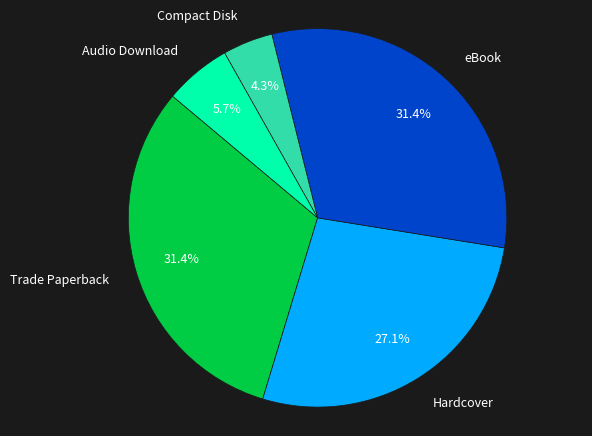

Count the number of slices in the pie.

5